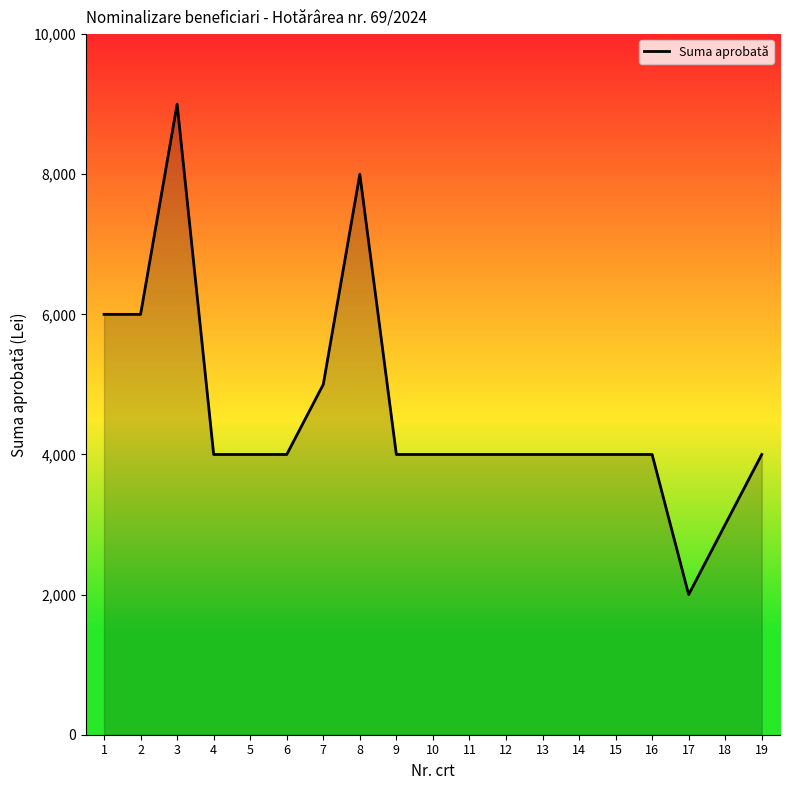

What is the greatest value displayed?

9000